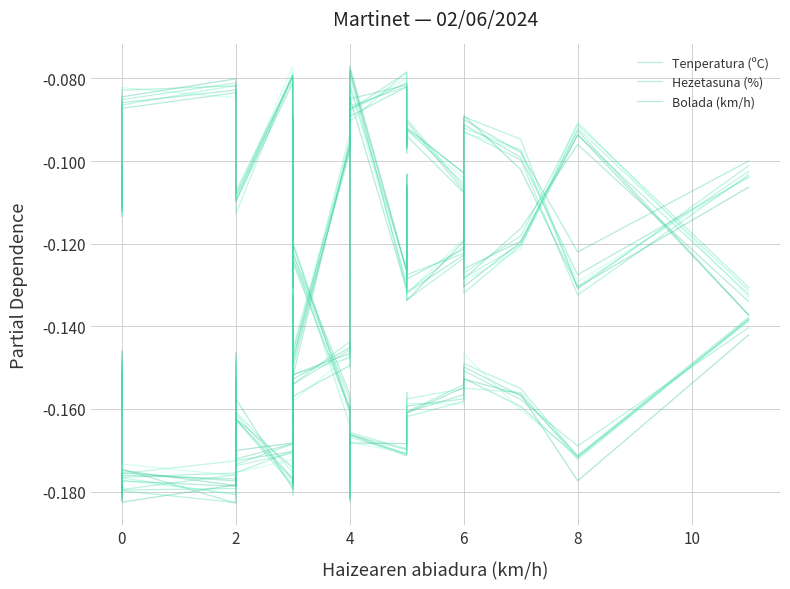

Which series has the largest total across all categories?

Tenperatura (ºC)